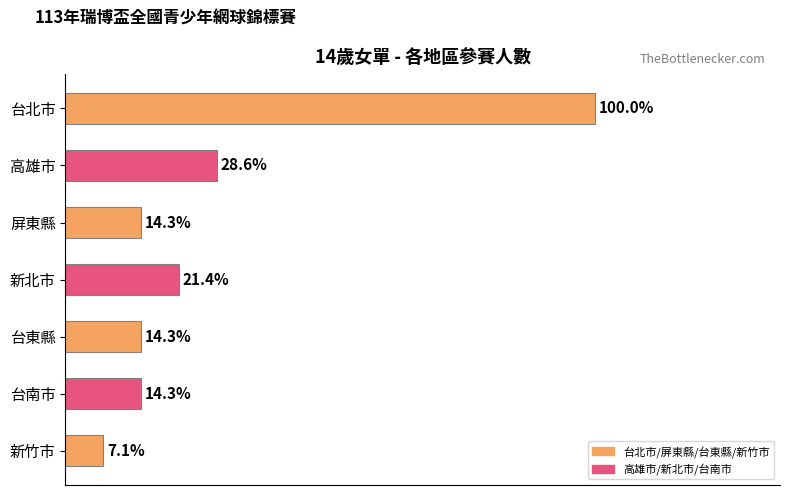

Are the bars horizontal?

Yes